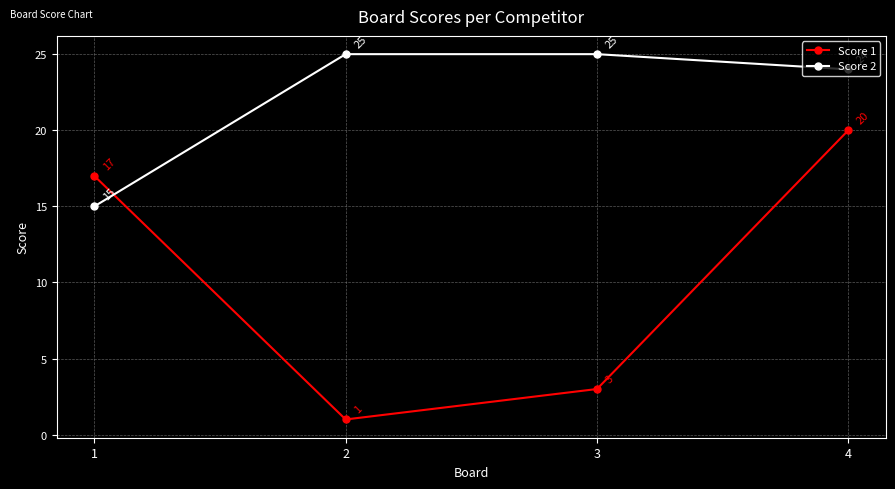

How many values in the Score 2 series are below 25?

2